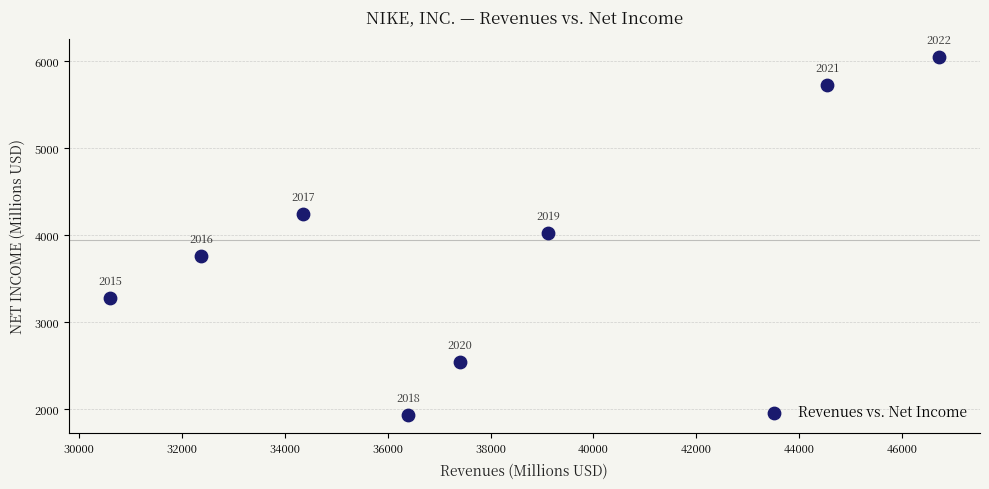

What is the average X value?

37686